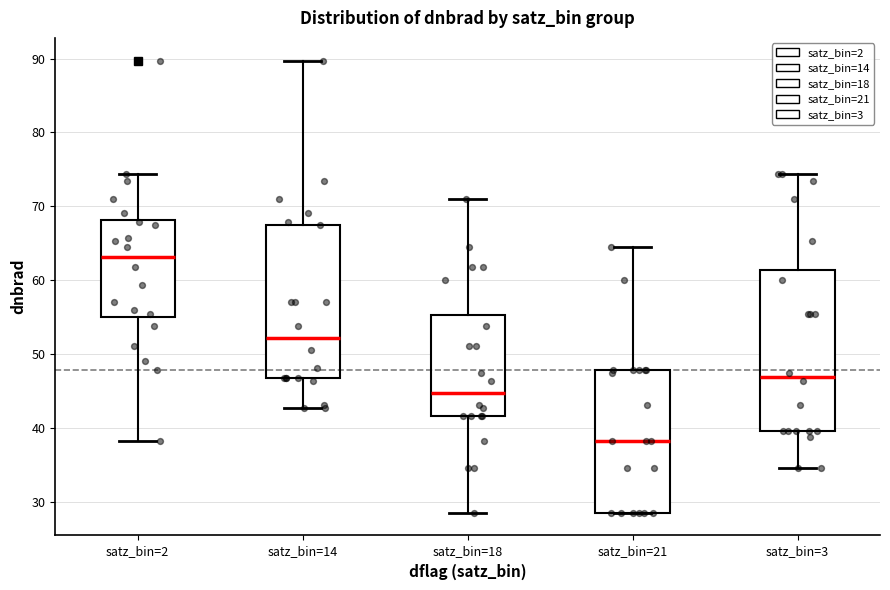

Where is the lower edge of the box for satz_bin=3 on the y-axis? The values are not printed on the chart, so give them approximately, as read against the axis.

40